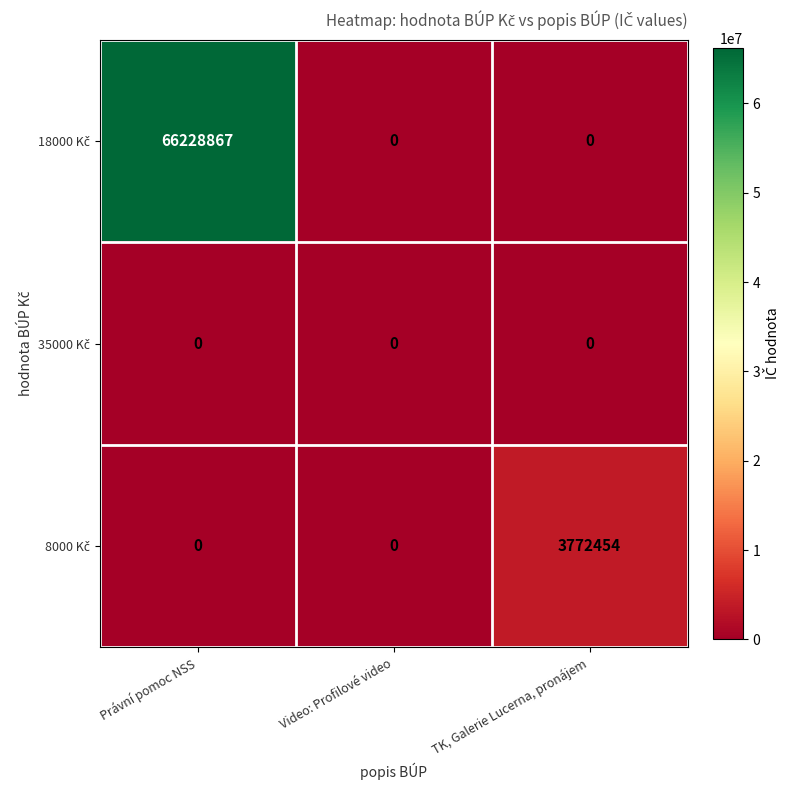

At which category is the sum across all series the highest?

Právní pomoc NSS